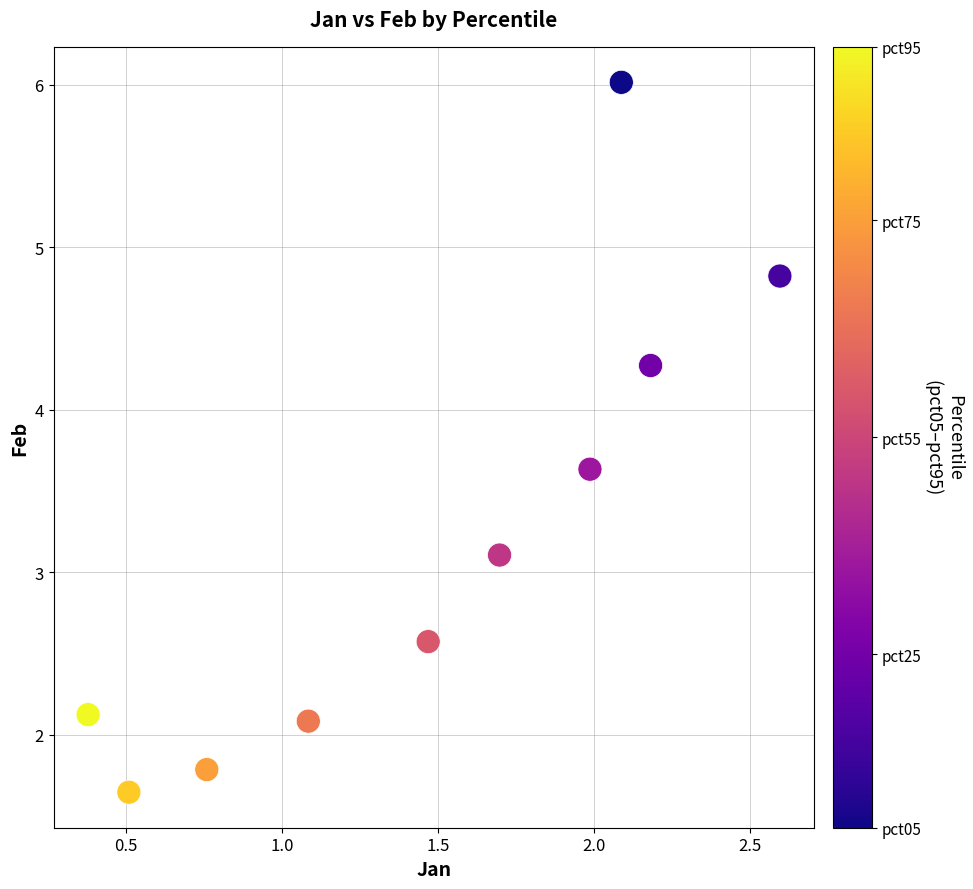

What Y value in the scatter plot is closest to 3?

3.1